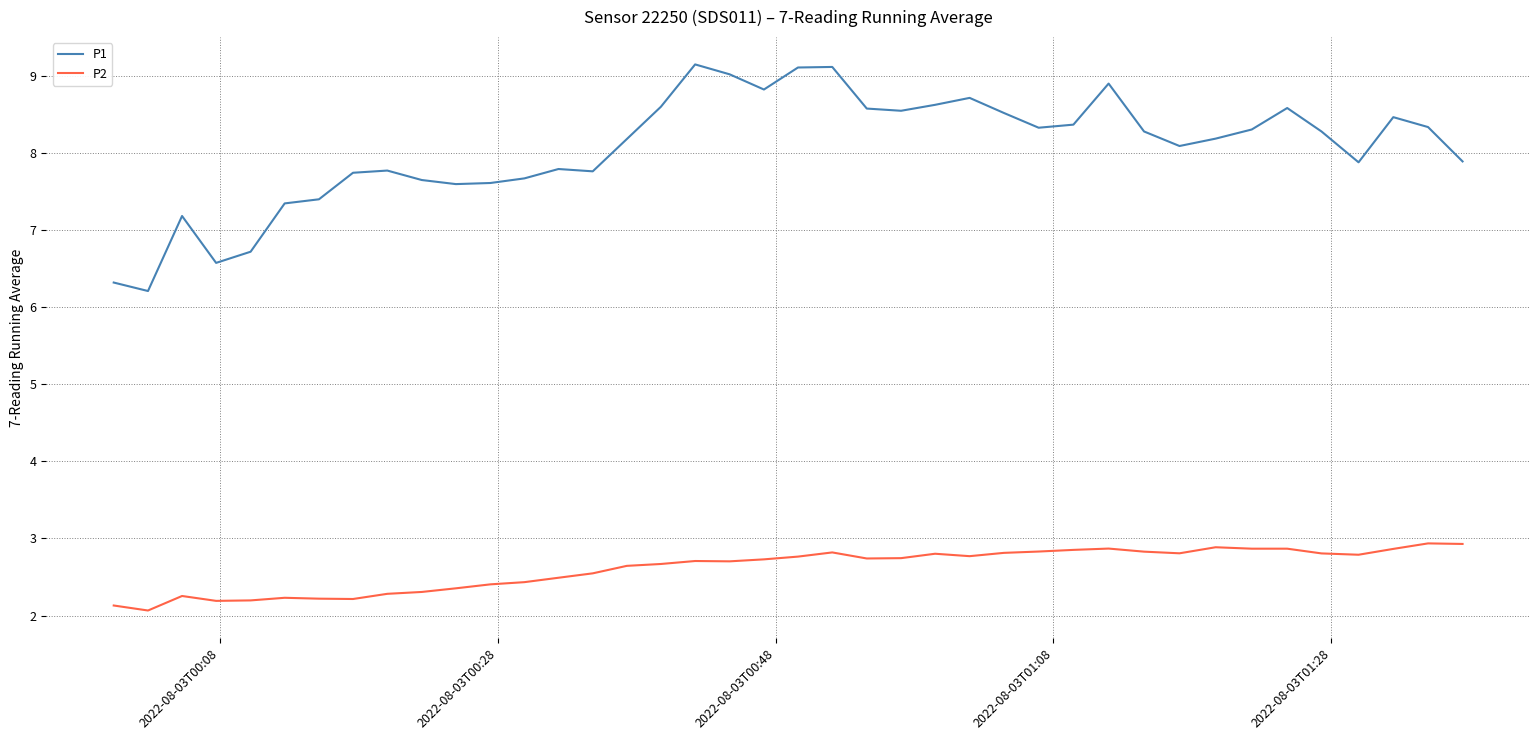

What is the difference between the maximum and second lowest values in the P1 series?

2.8